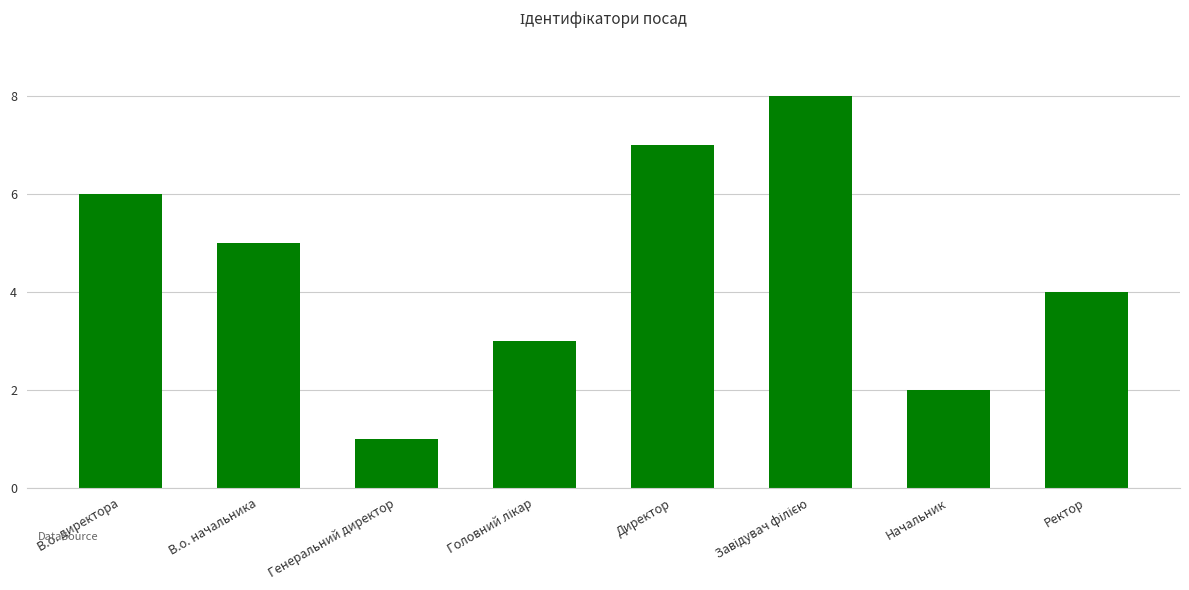

What is the sum of all values?

36